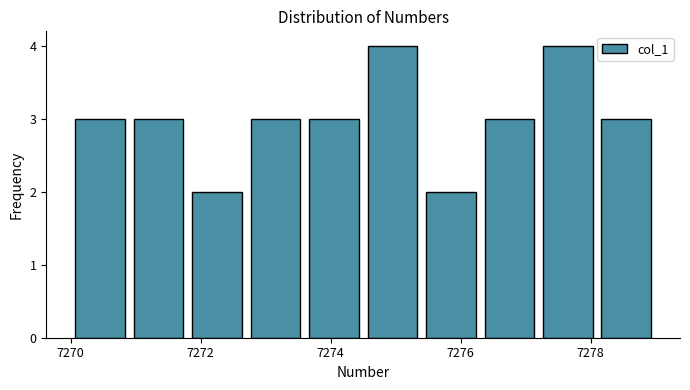

What is the height of the bar covering 7275.4 to 7276.3 on the x-axis? Neither the bar edges nor the heights are printed on the chart, so give them approximately, as read against the axes.

2